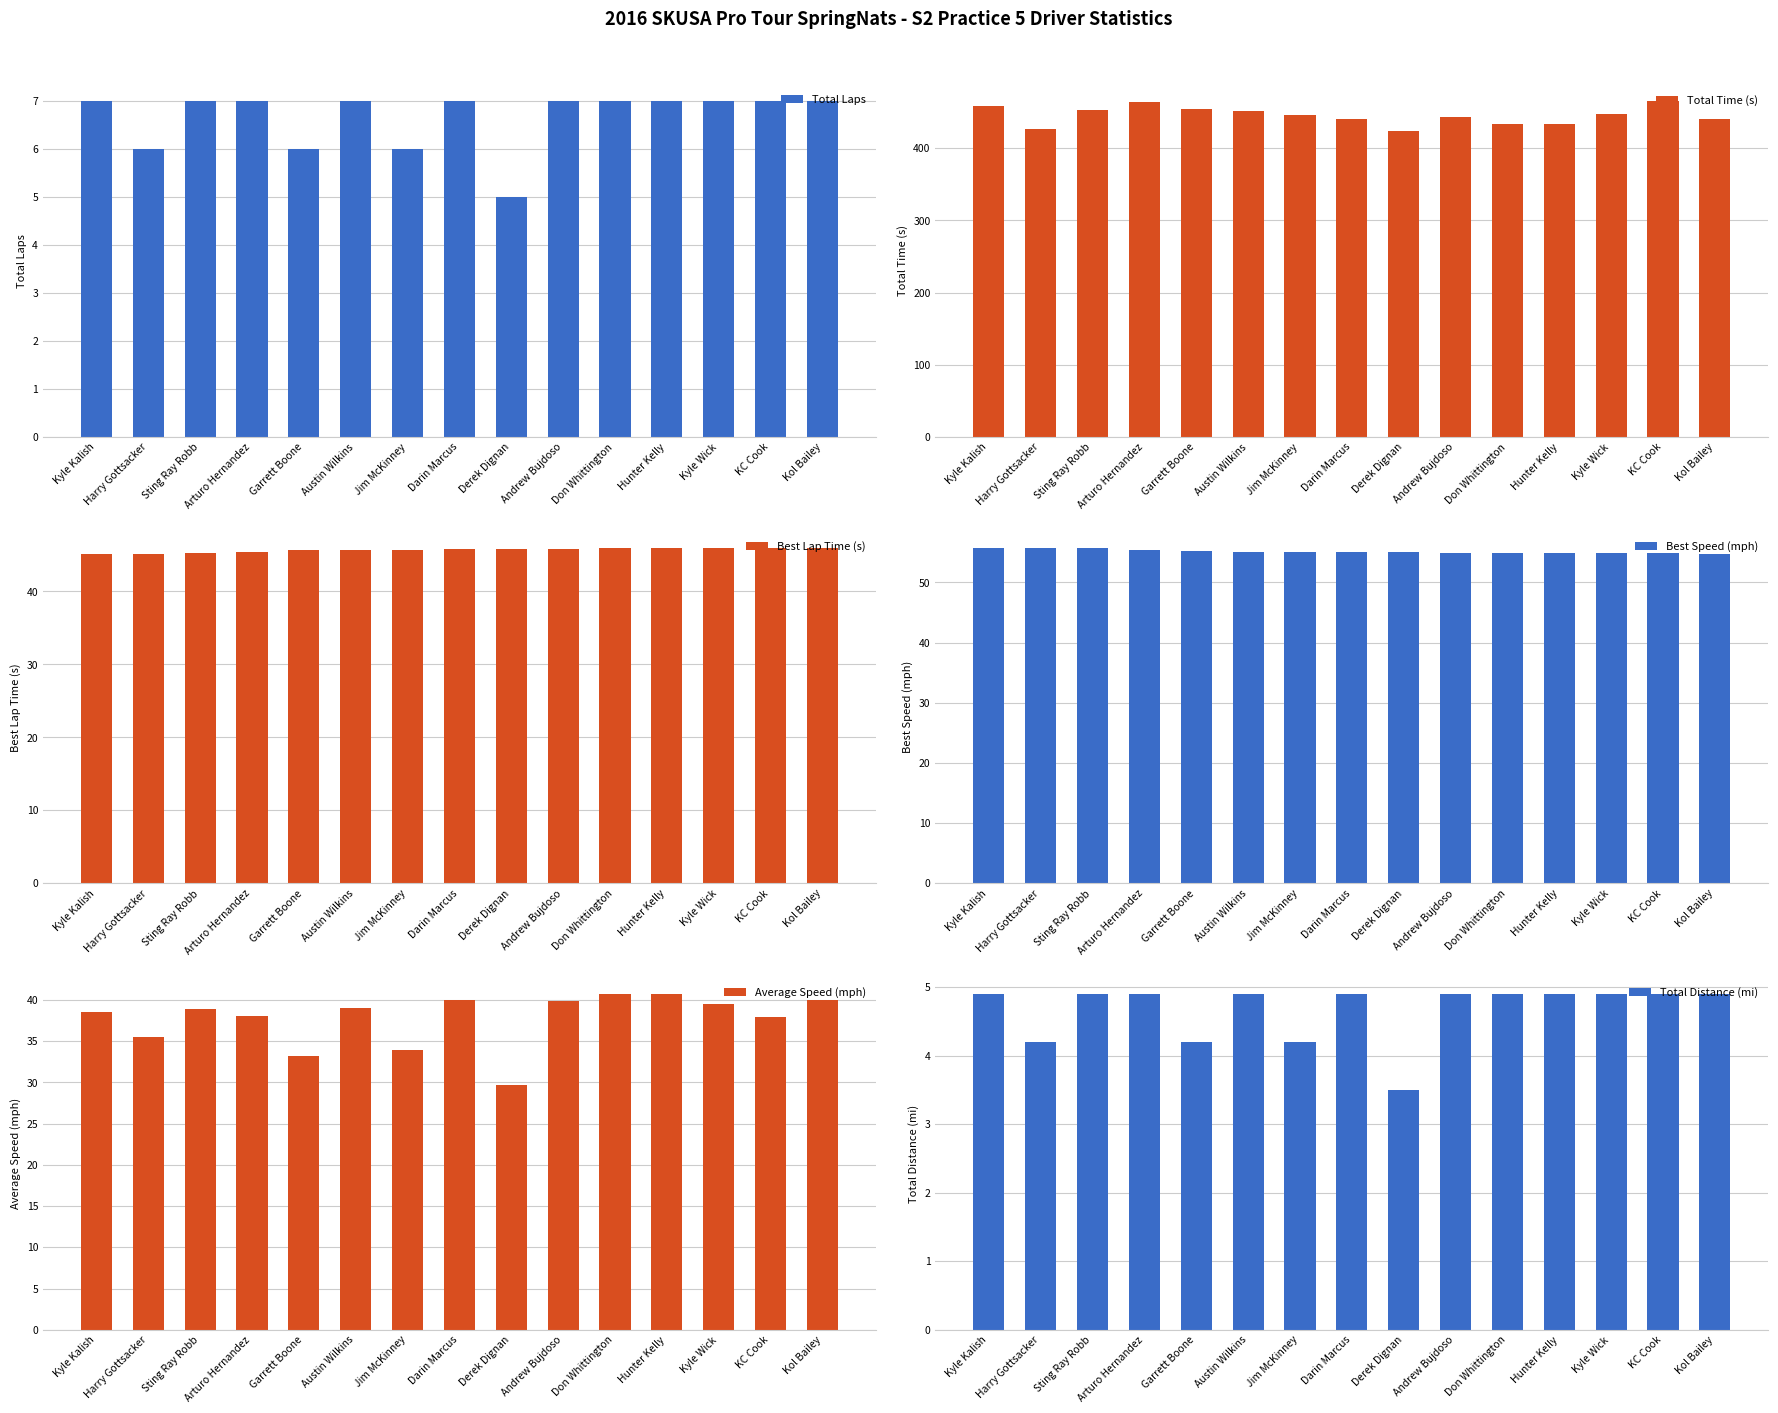

How many groups of bars are there?

15